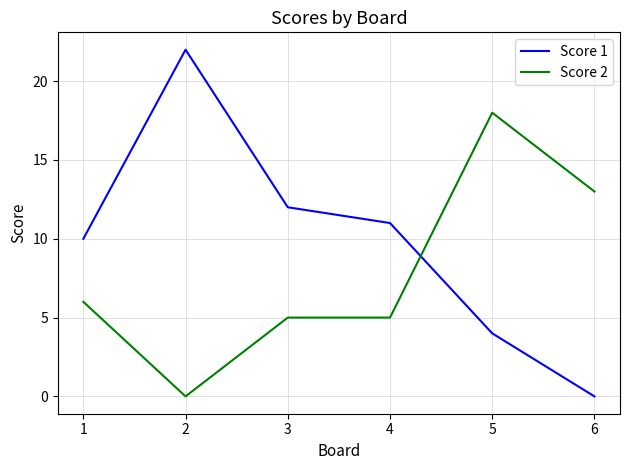

Where do Score 1 and Score 2 first cross each other?

4 and 5